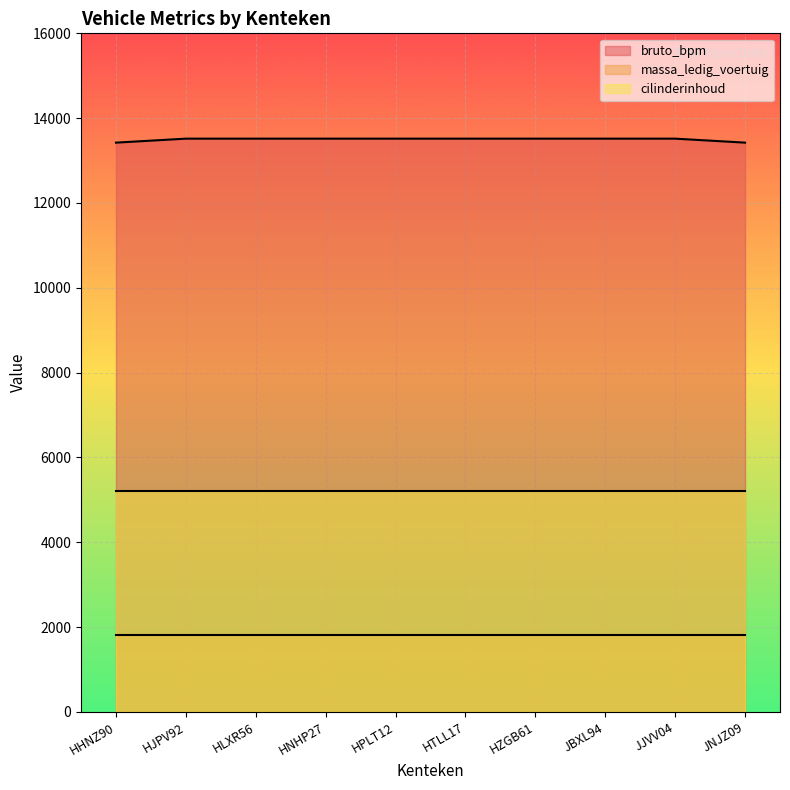

Where is bruto_bpm nearest to the value 13470?

HHNZ90